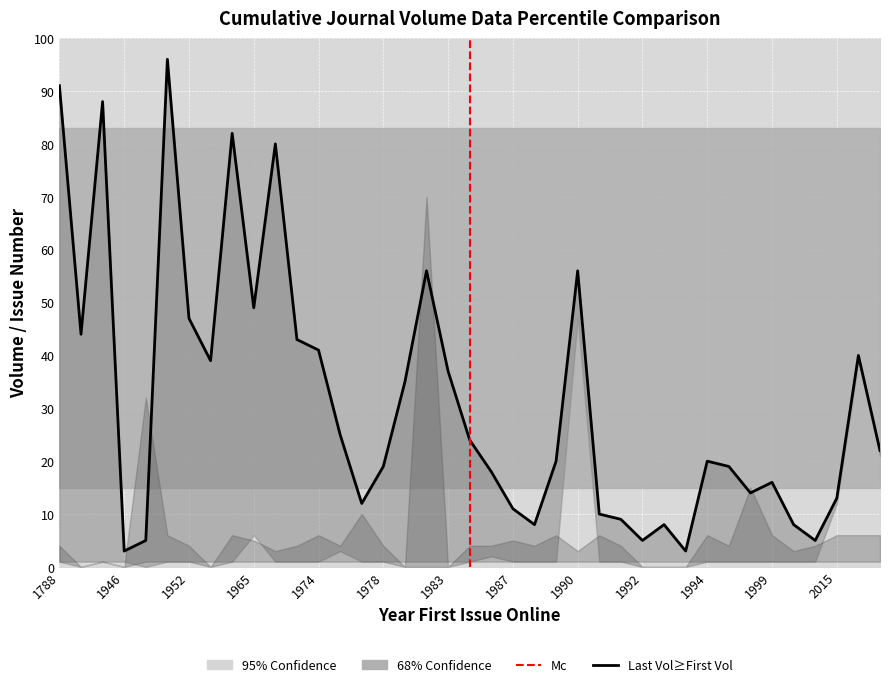

At which category does the data reach its first local valley?

1946